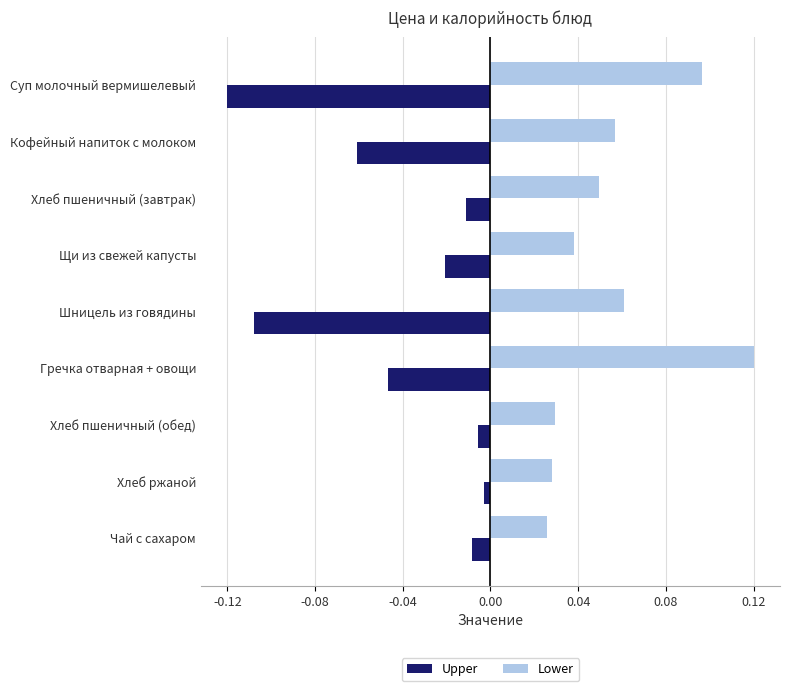

Is it true that Upper equals -0.2 at Суп молочный вермишелевый?

False